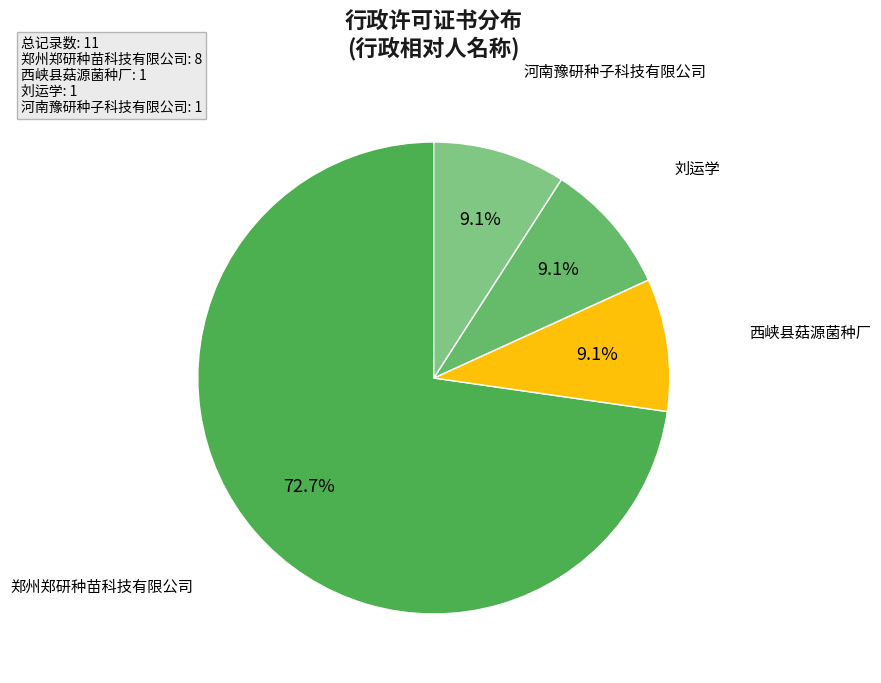

How many slices are in this pie chart?

4